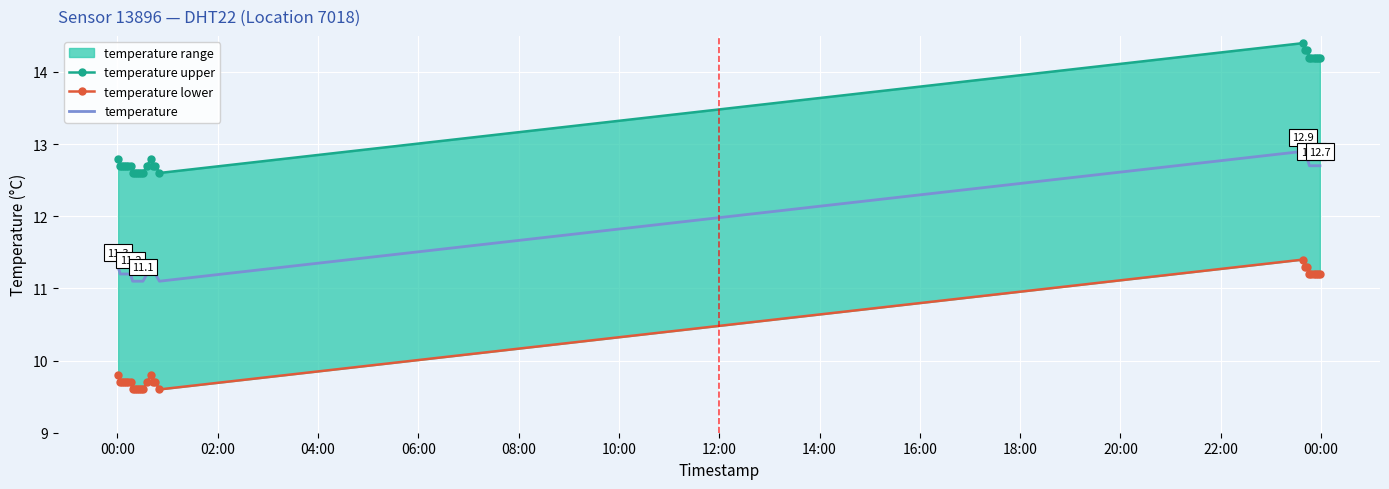

What is the highest value of the temperature series?

12.9